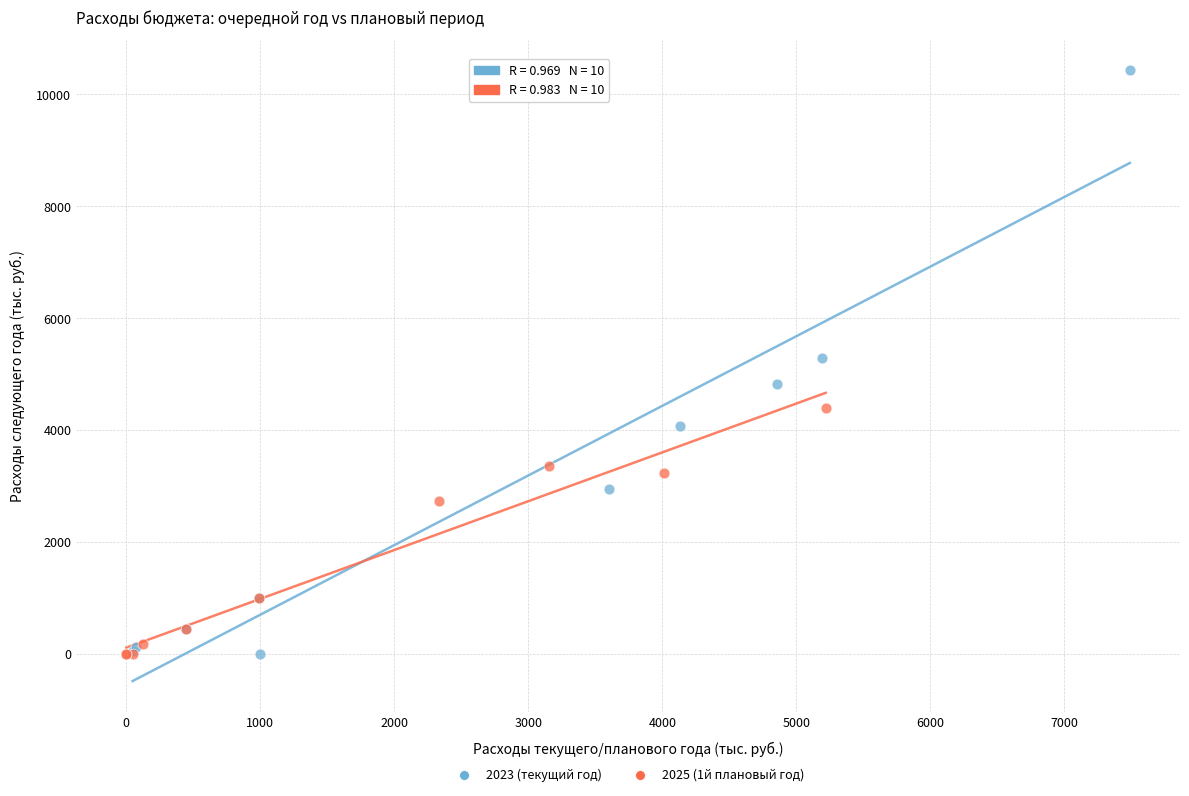

What are all the series names shown in the legend?

2023 (текущий год), 2025 (1й плановый год)